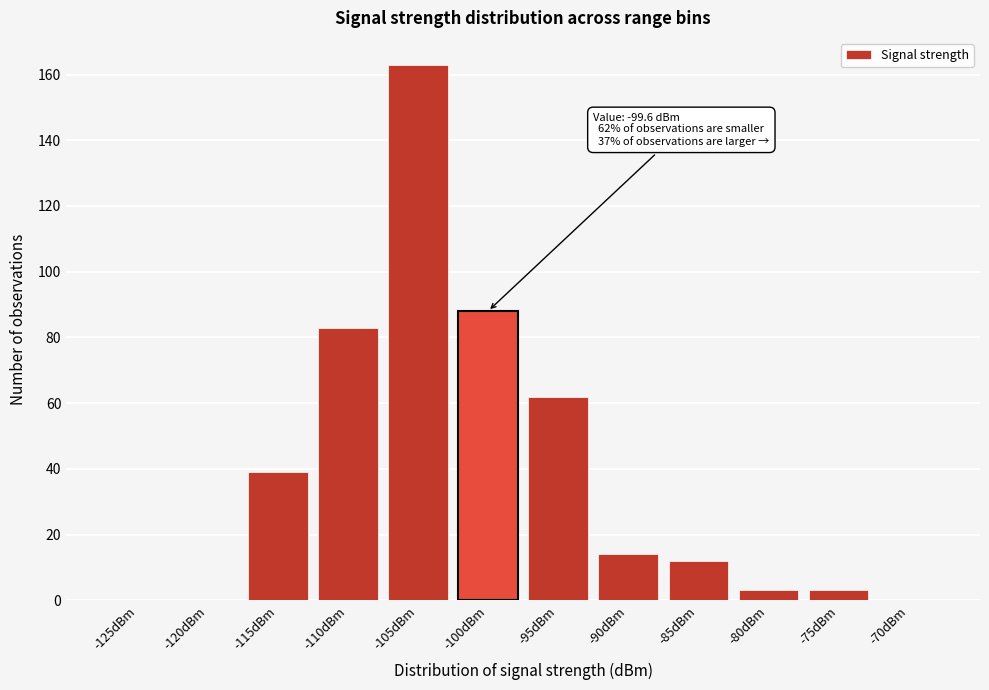

Reading right to left, transcribe all the data shown in this chart.

-70dBm=0	-75dBm=3	-80dBm=3	-85dBm=12	-90dBm=14	-95dBm=62	-100dBm=88	-105dBm=163	-110dBm=83	-115dBm=39	-120dBm=0	-125dBm=0